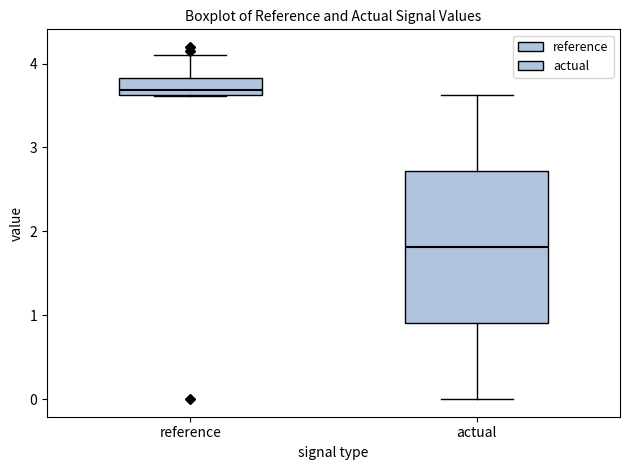

Which box is the tallest, from its lower edge to its upper edge?

actual